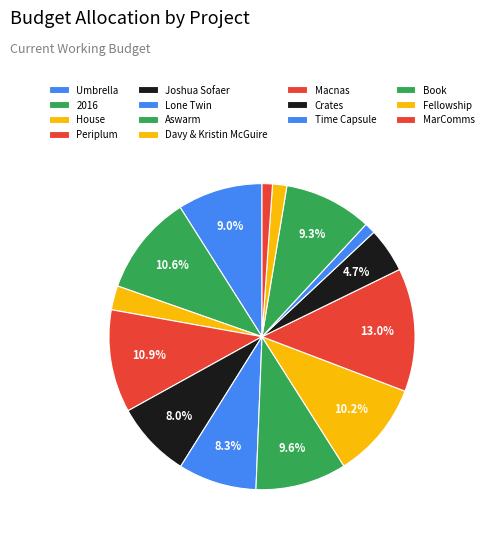

Does Lone Twin represent more than half of the total?

No